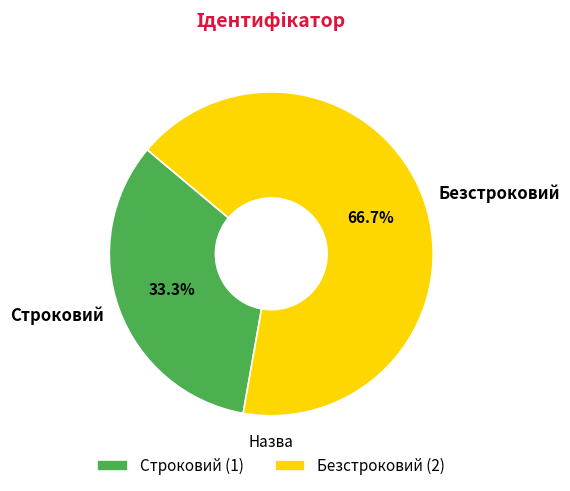

To the nearest percent, what percentage of the pie is Безстроковий?

67%